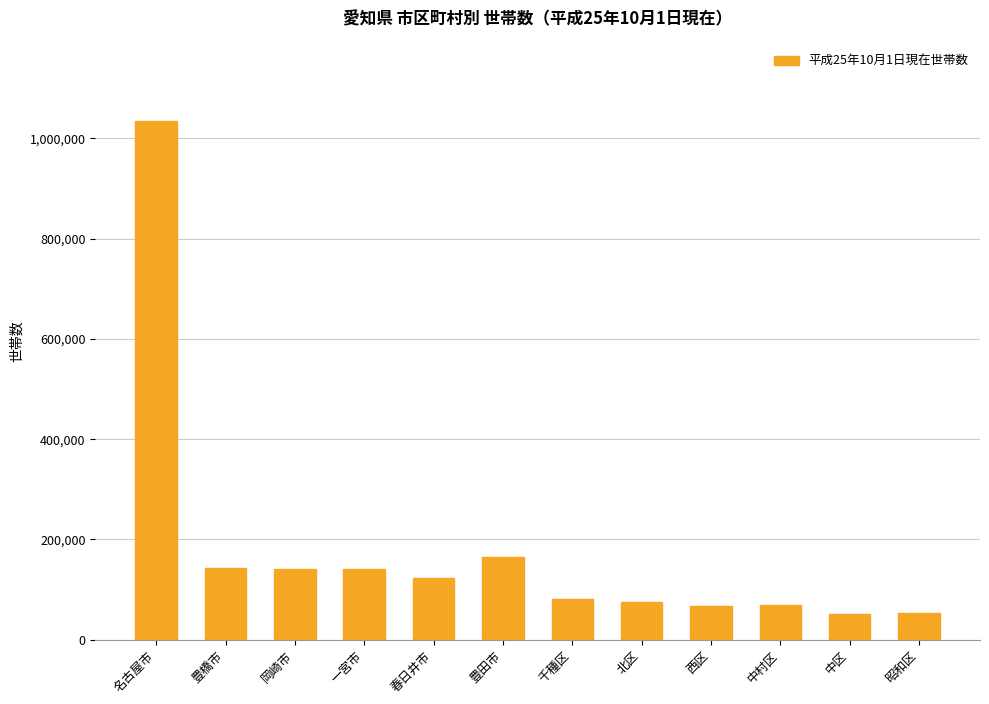

What is the label of the 7th bar from the right?

豊田市